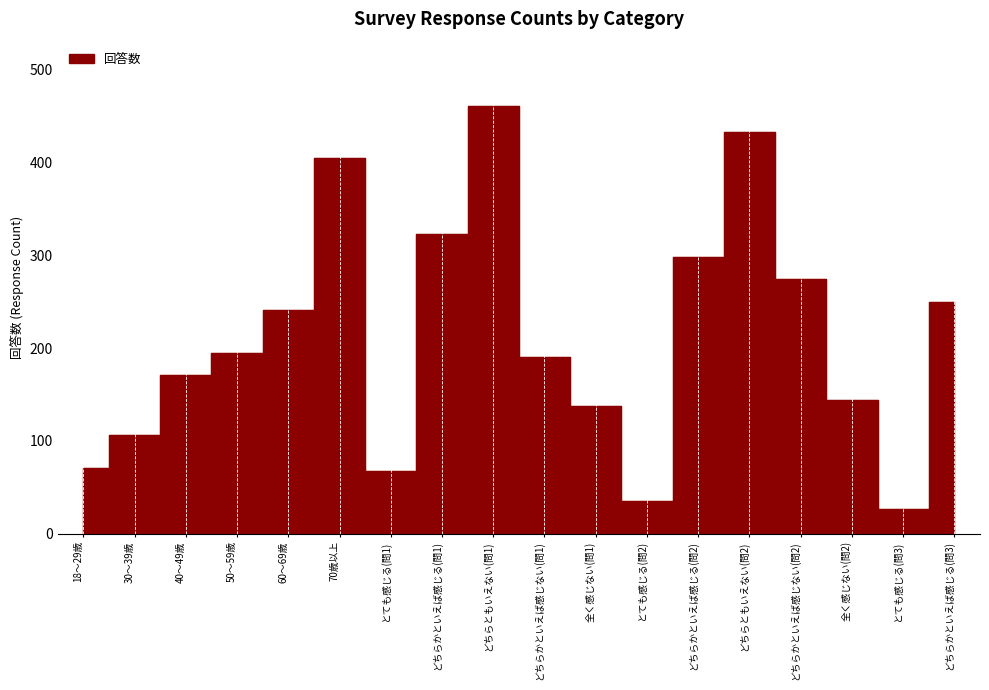

What is the value of the 16th point from the left?

144